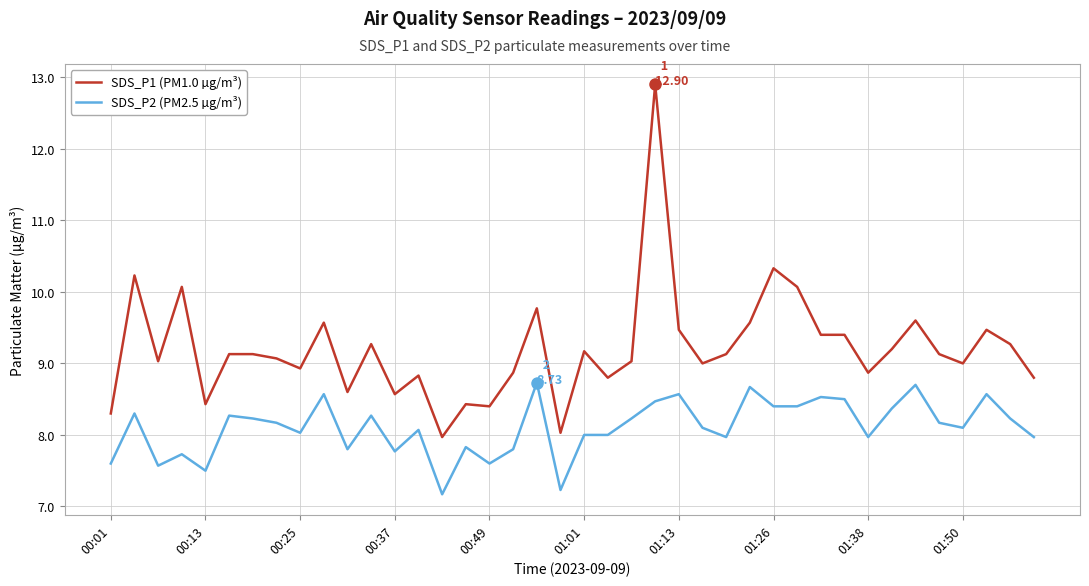

Which series has the widest spread of values?

SDS_P1 (PM1.0 µg/m³)